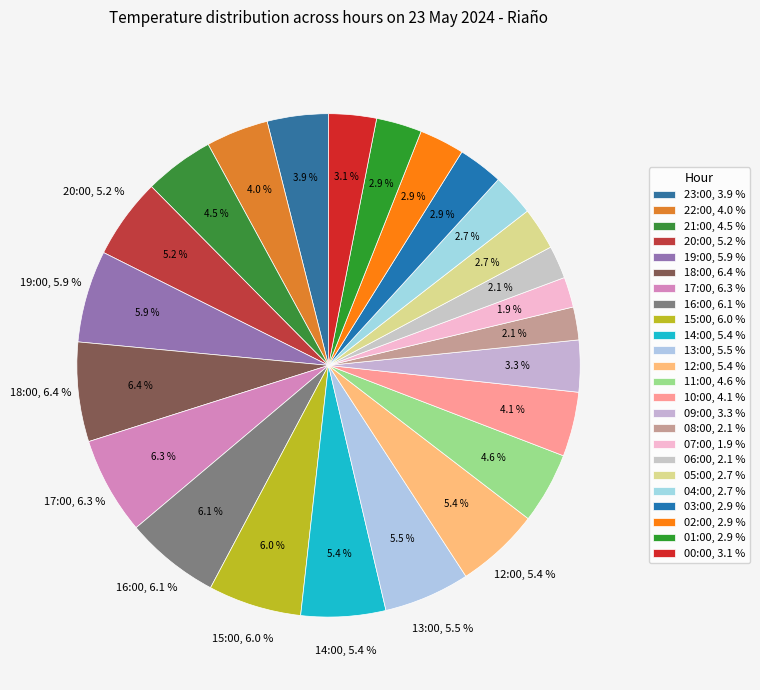

To the nearest percent, what is the combined percentage of 15:00 and 06:00?

8%